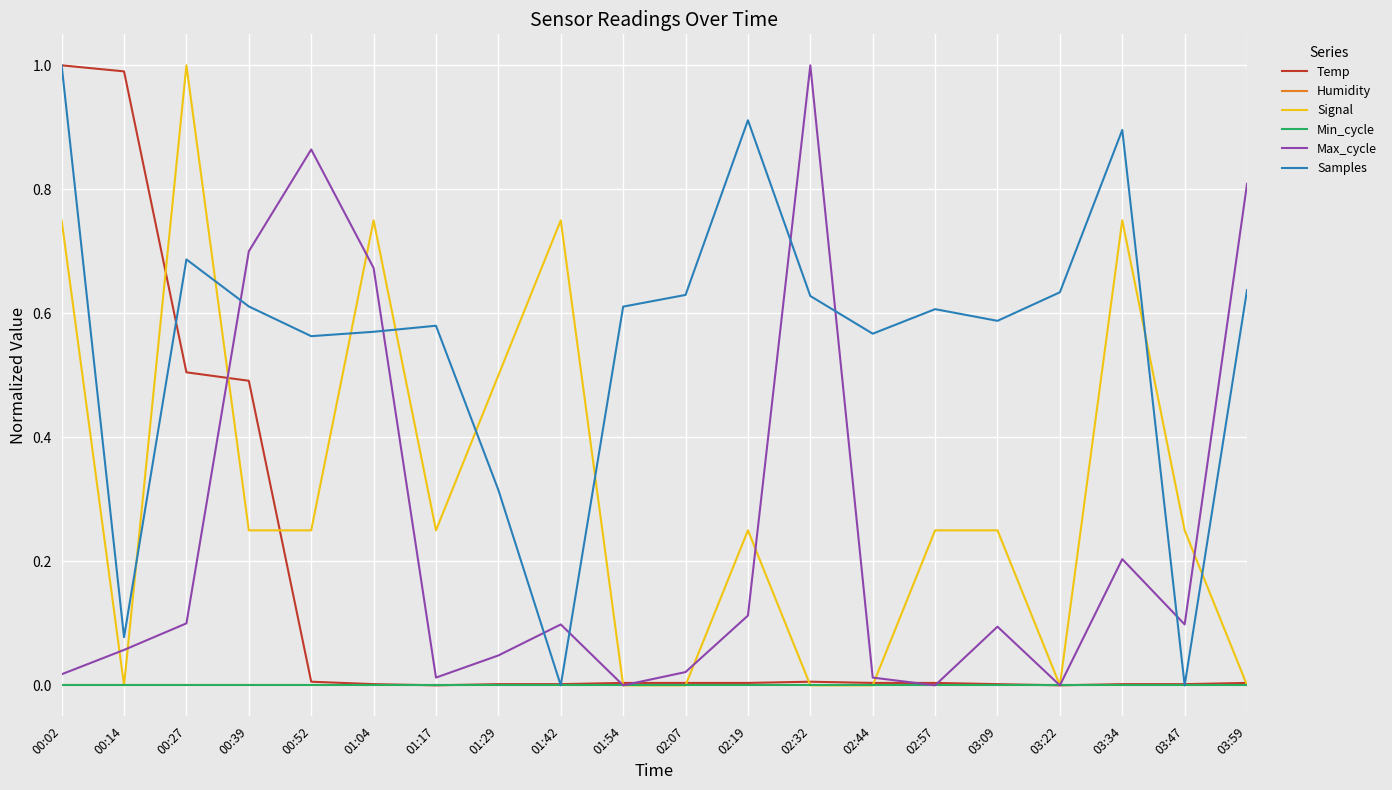

What is the label of the 2nd point from the left?

00:14